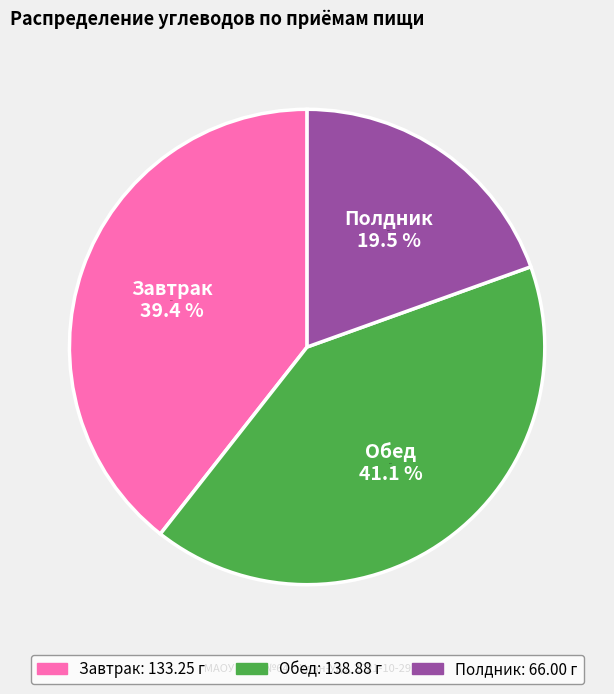

To the nearest percent, what portion does Завтрак represent?

39%